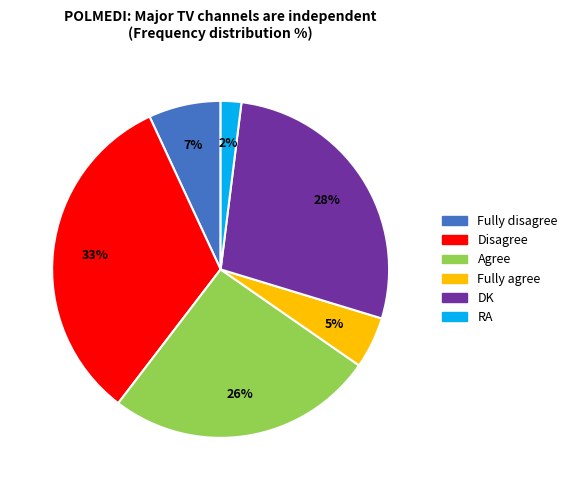

Is there a majority slice in this chart?

No